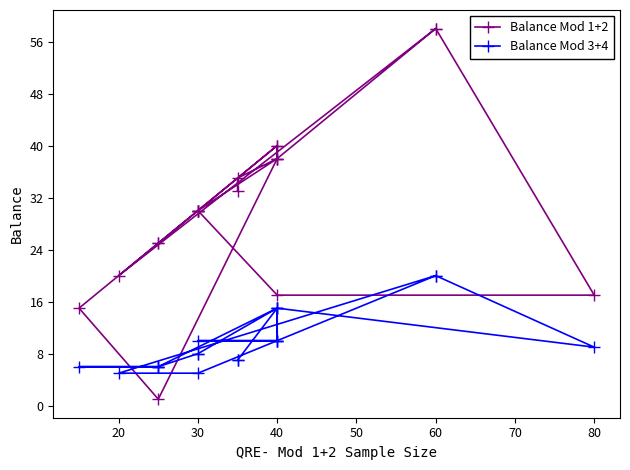

Which series ends up on top after the final intersection of Balance Mod 3+4 and Balance Mod 1+2?

Balance Mod 1+2